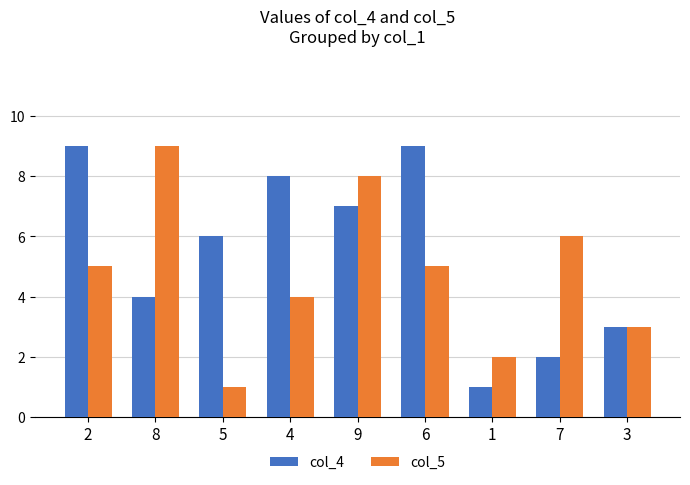

What is the sum of the col_5 values at 1 and 5?

3